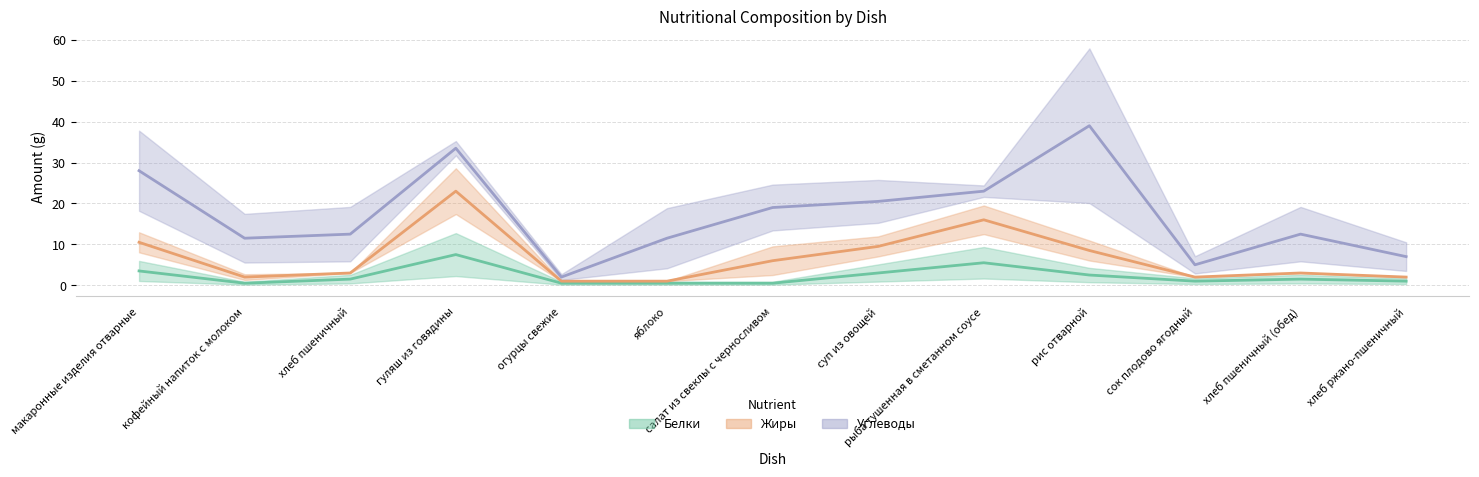

True or false: Углеводы has a value of 23 at рис отварной.

False